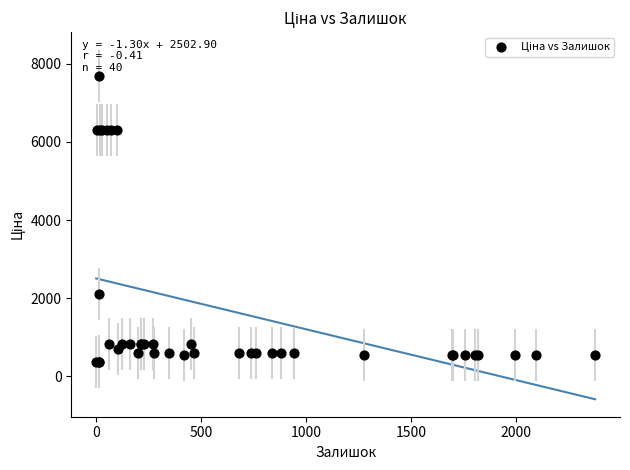

What Y value in the scatter plot is closest to 4026?

2108.4